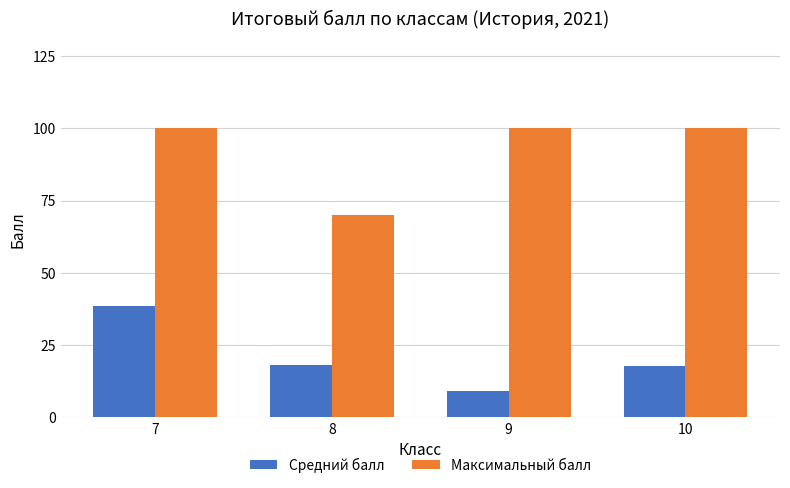

What is the value of the Средний балл bar at the 2nd from the left?

18.1